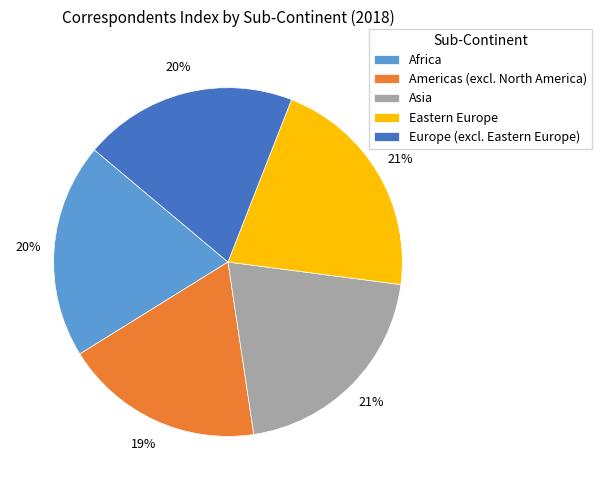

How many slices are in this pie chart?

5